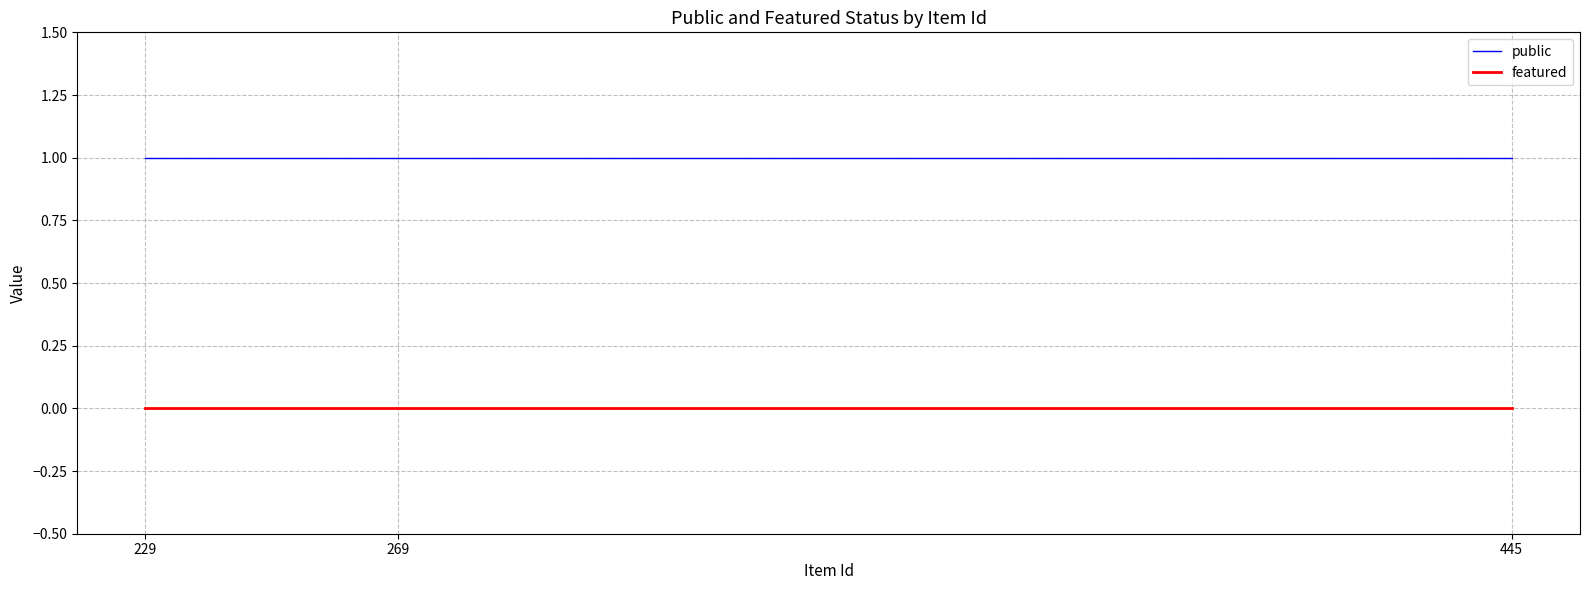

What is the total value across all series at 229?

1